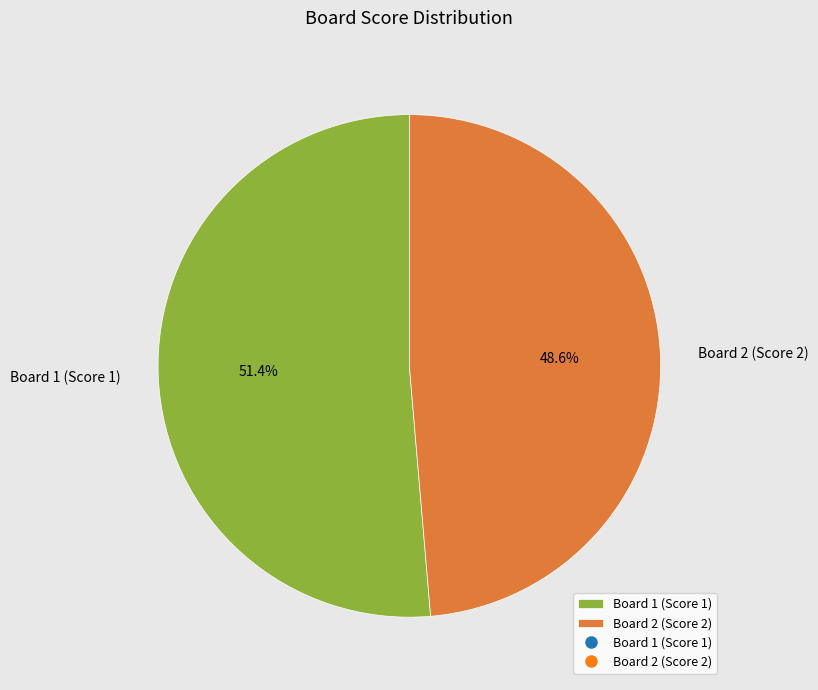

How many slices are in this pie chart?

2